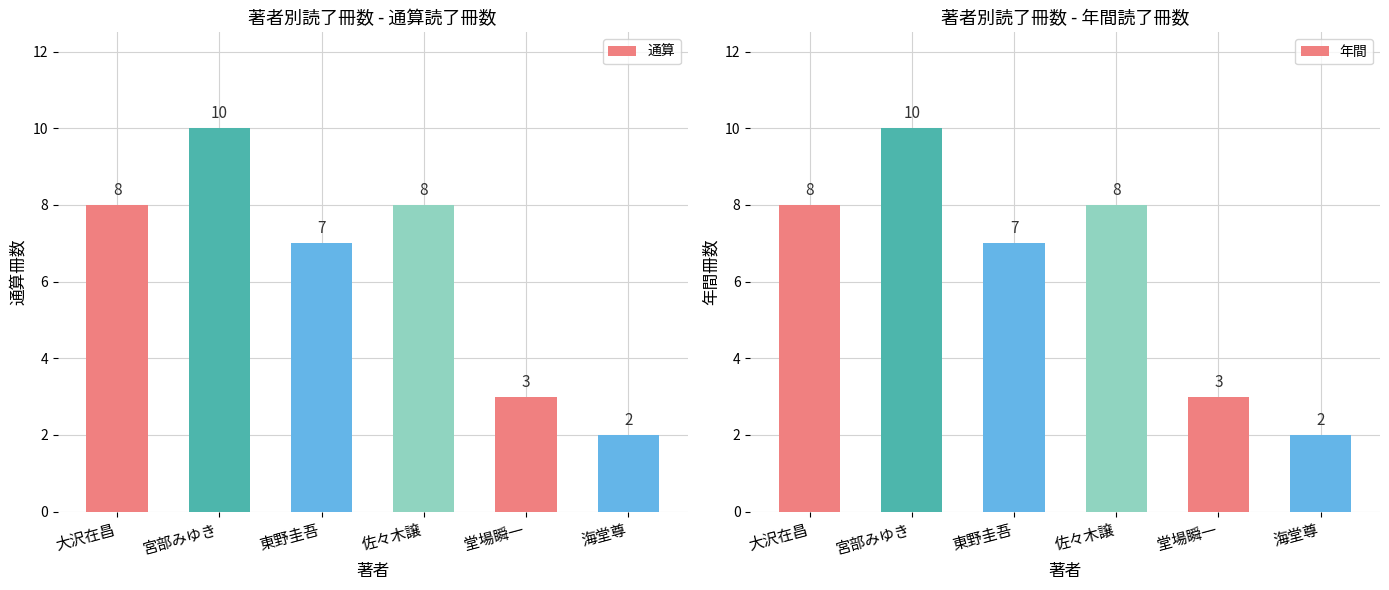

Rank the series at 大沢在昌 from highest to lowest value.

通算, 年間